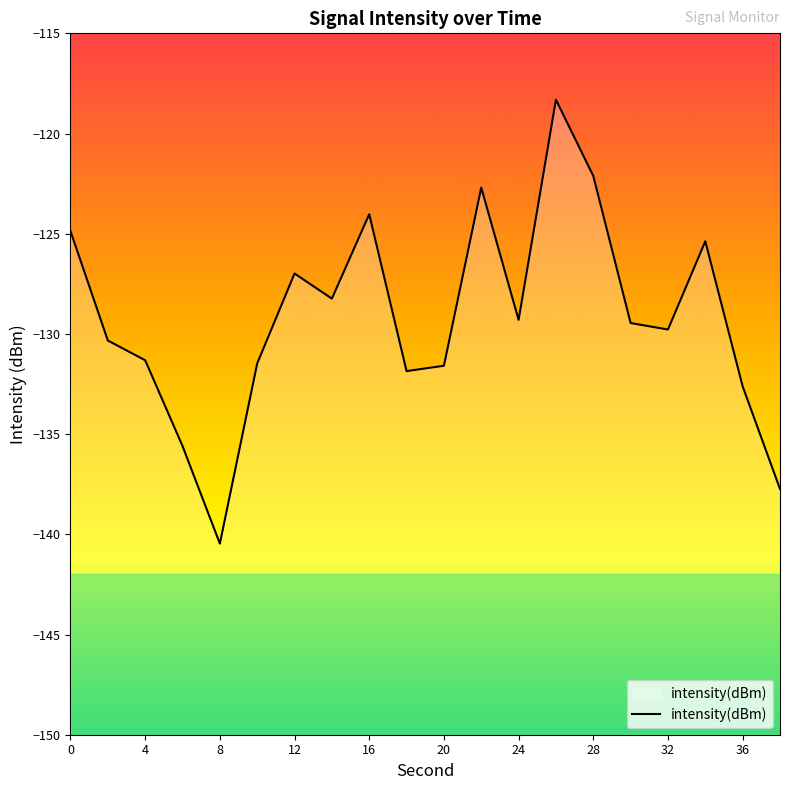

Which category has the lowest value across all series?

8